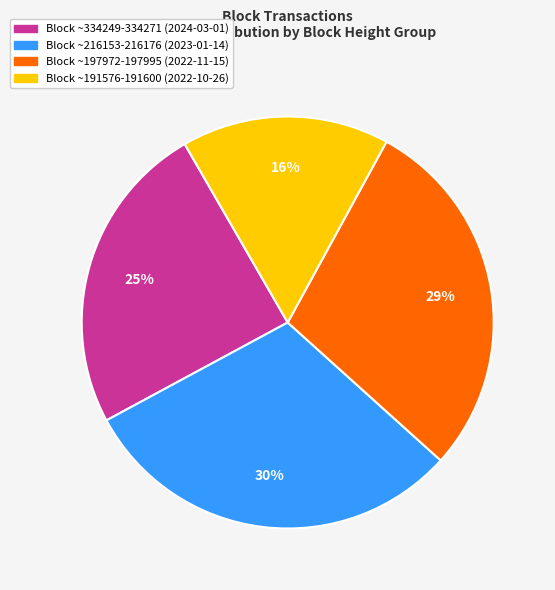

Is there a majority slice in this chart?

No